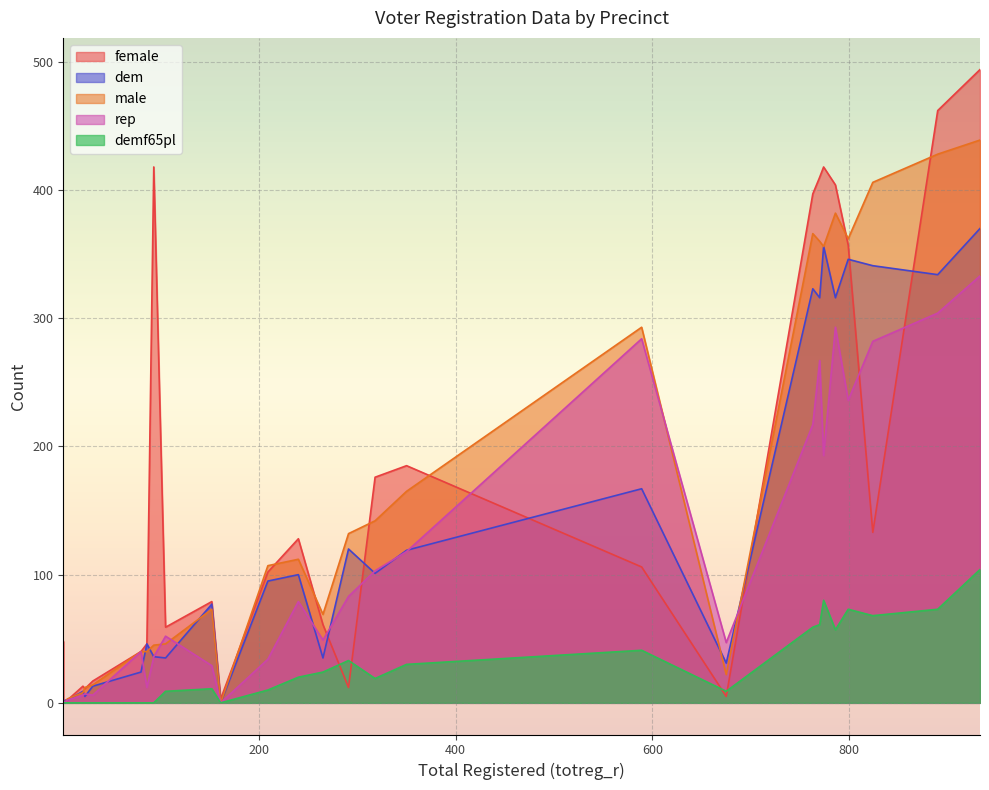

What is the spread (max minus min) of values at 23?

12